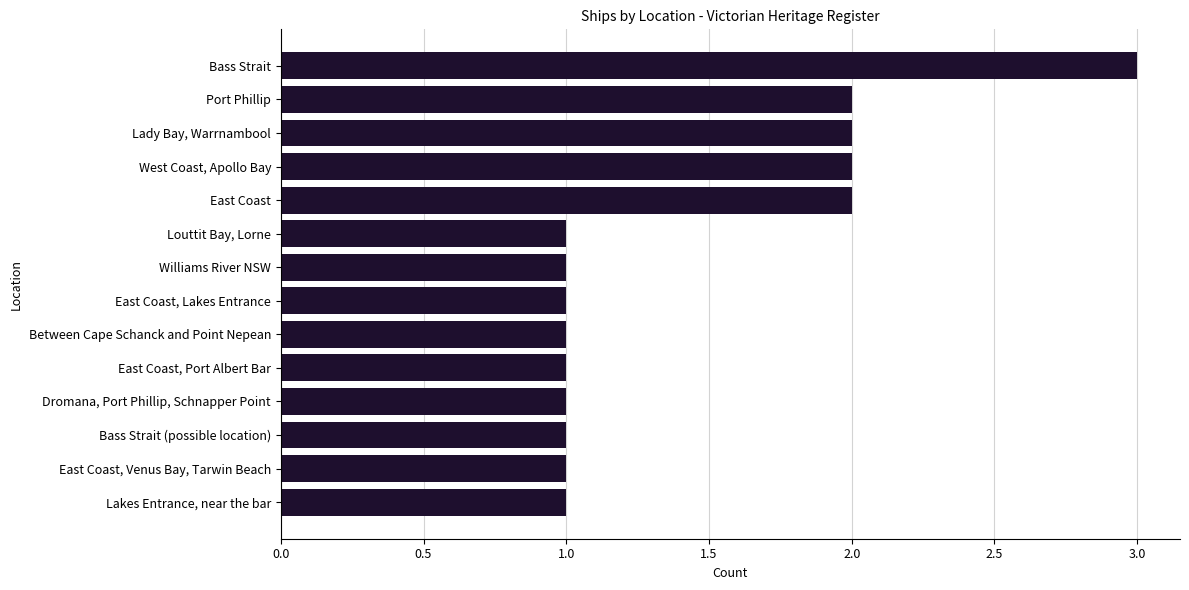

Count the values in the range 1 to 2.

13